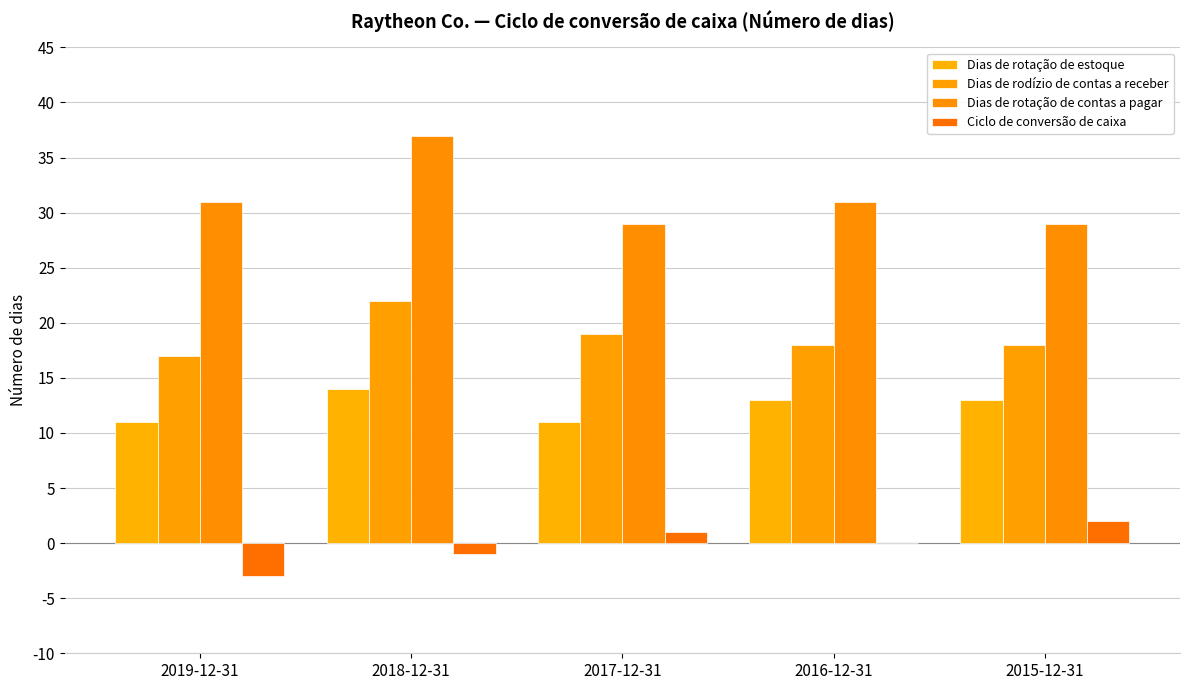

How many data points does each series have?

5